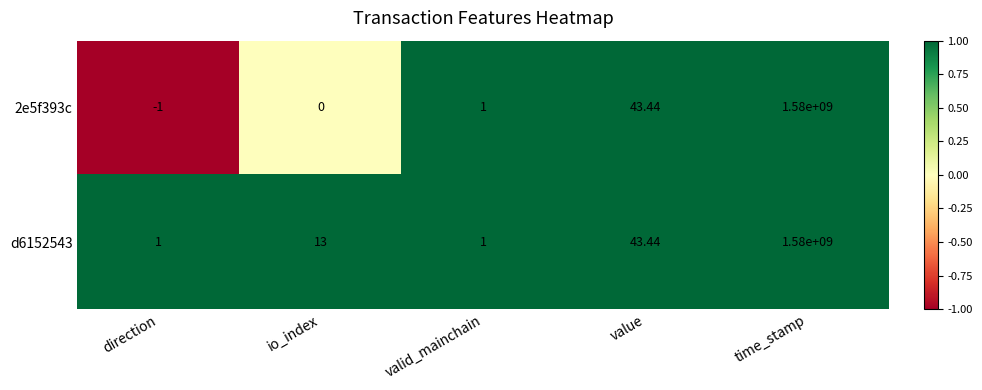

At which label does 2e5f393c reach its minimum?

direction